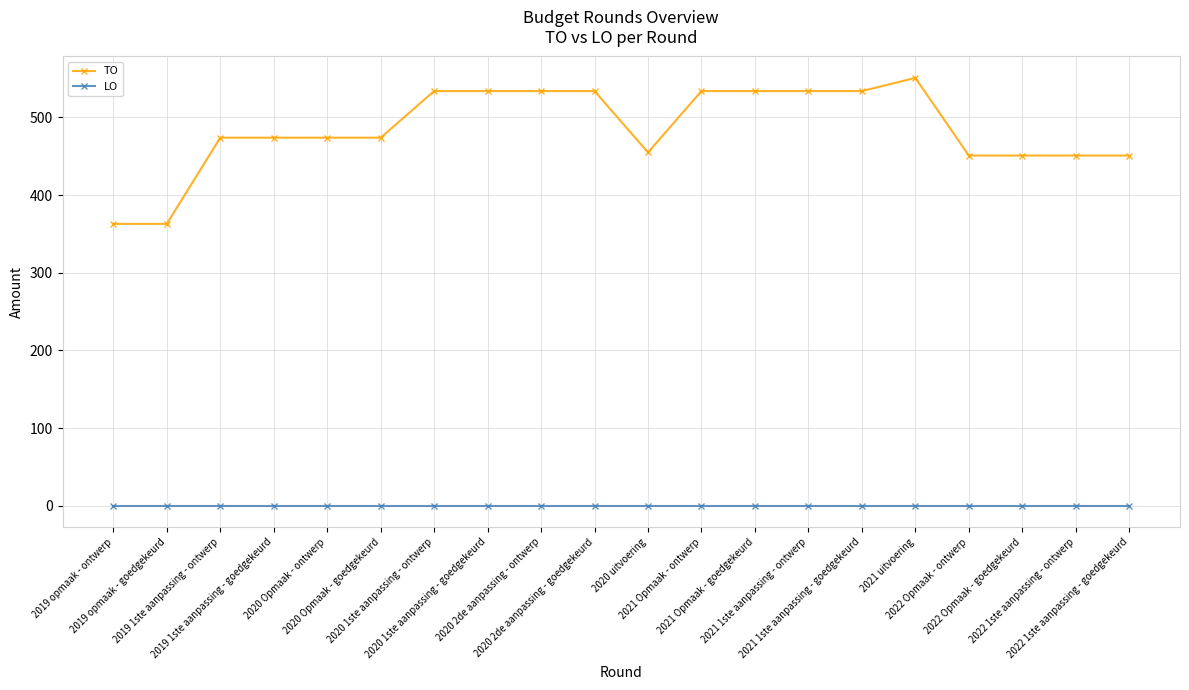

Which series has the largest total across all categories?

TO